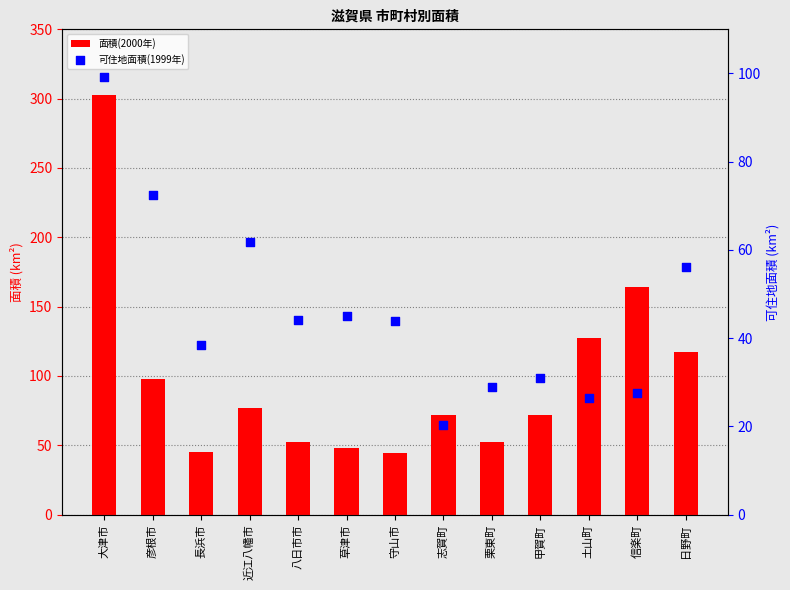

What are all the series names shown in the legend?

面積(2000年), 可住地面積(1999年)